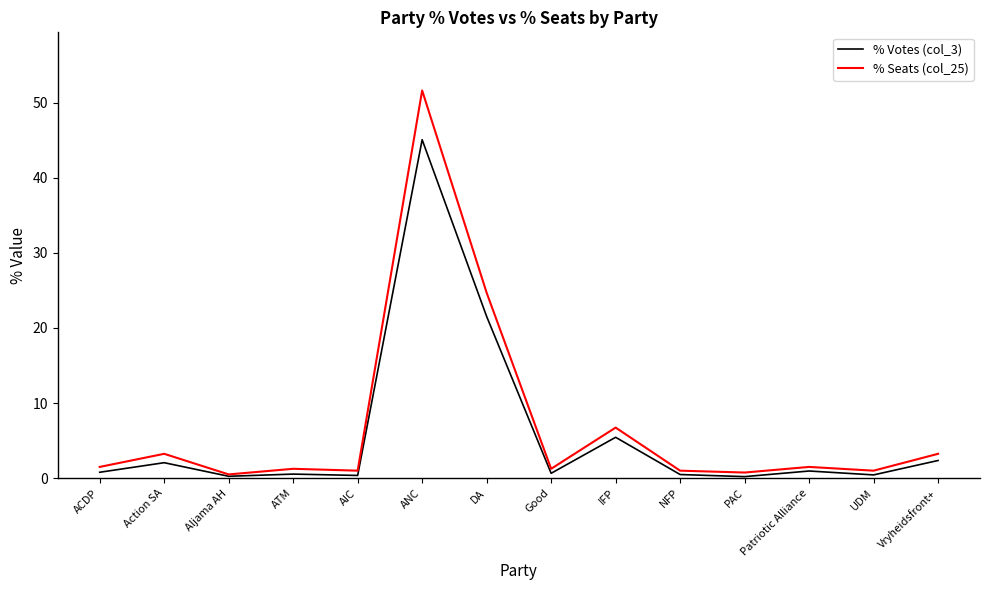

What is the average value of the % Votes (col_3) series?

5.8